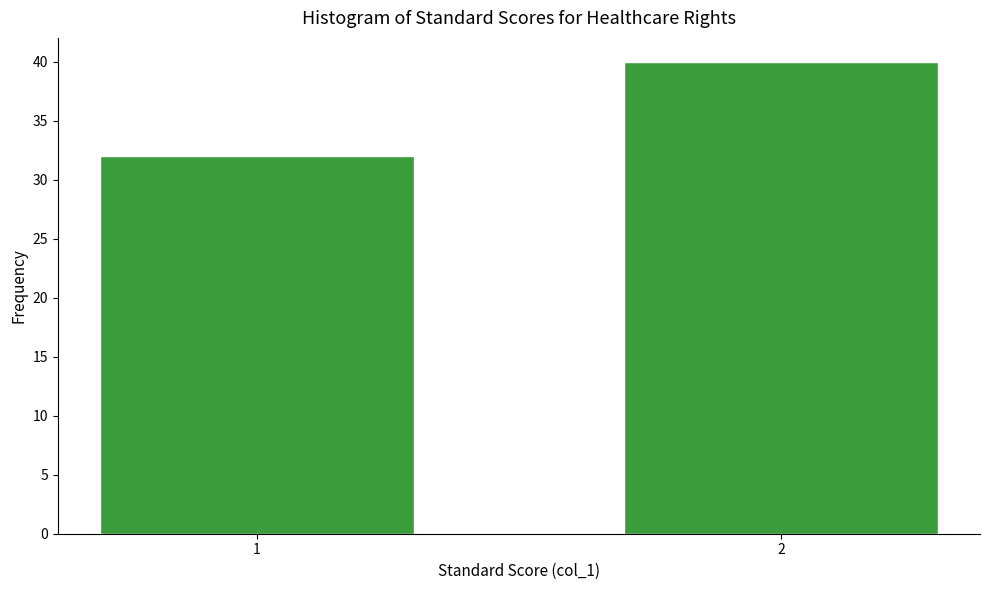

Reading left to right, transcribe all the data shown in this chart.

32	40